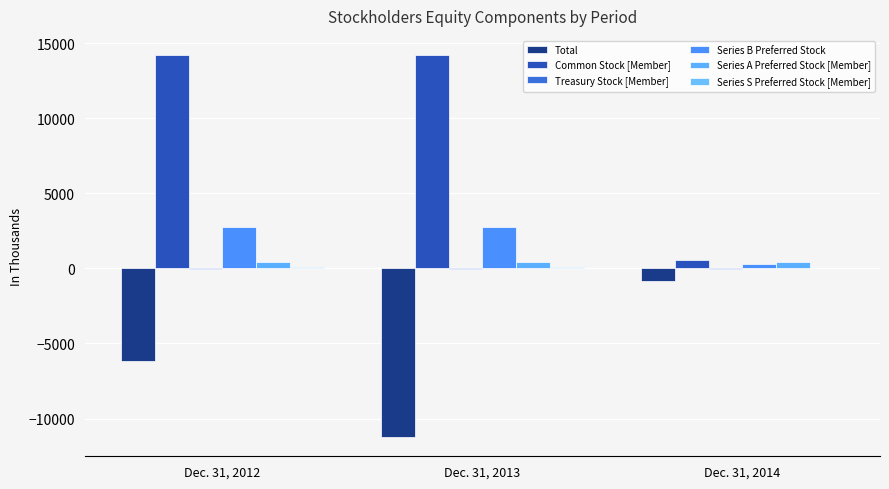

Does the chart contain stacked bars?

No